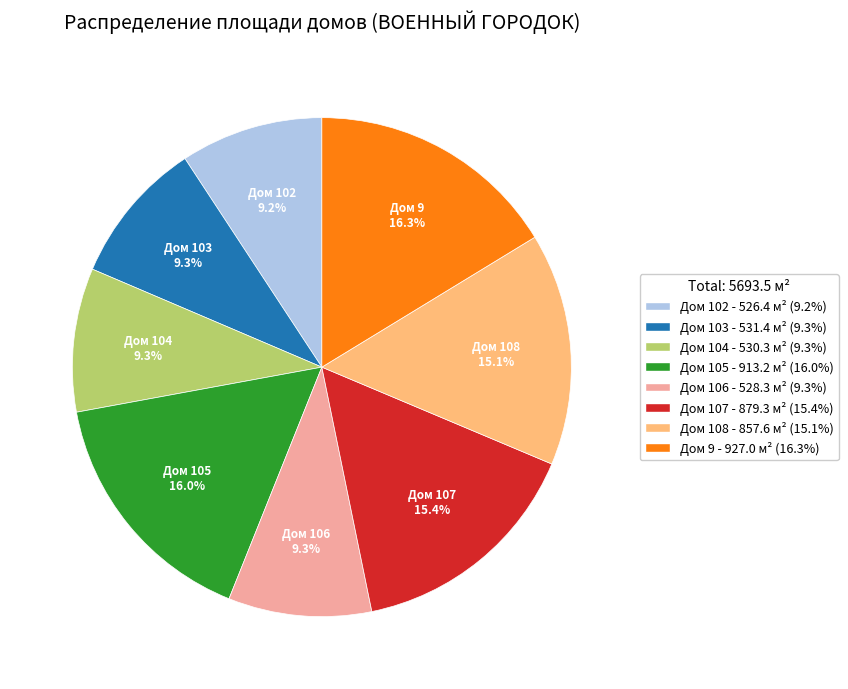

Is there a majority slice in this chart?

No